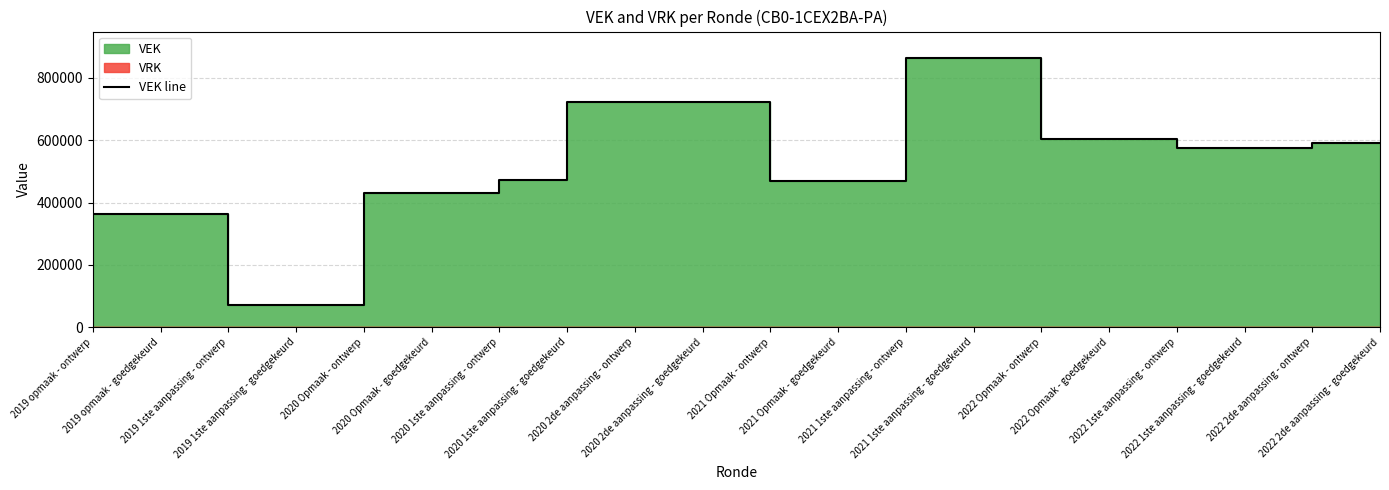

Which label corresponds to the smallest value in the chart?

2019 1ste aanpassing - ontwerp